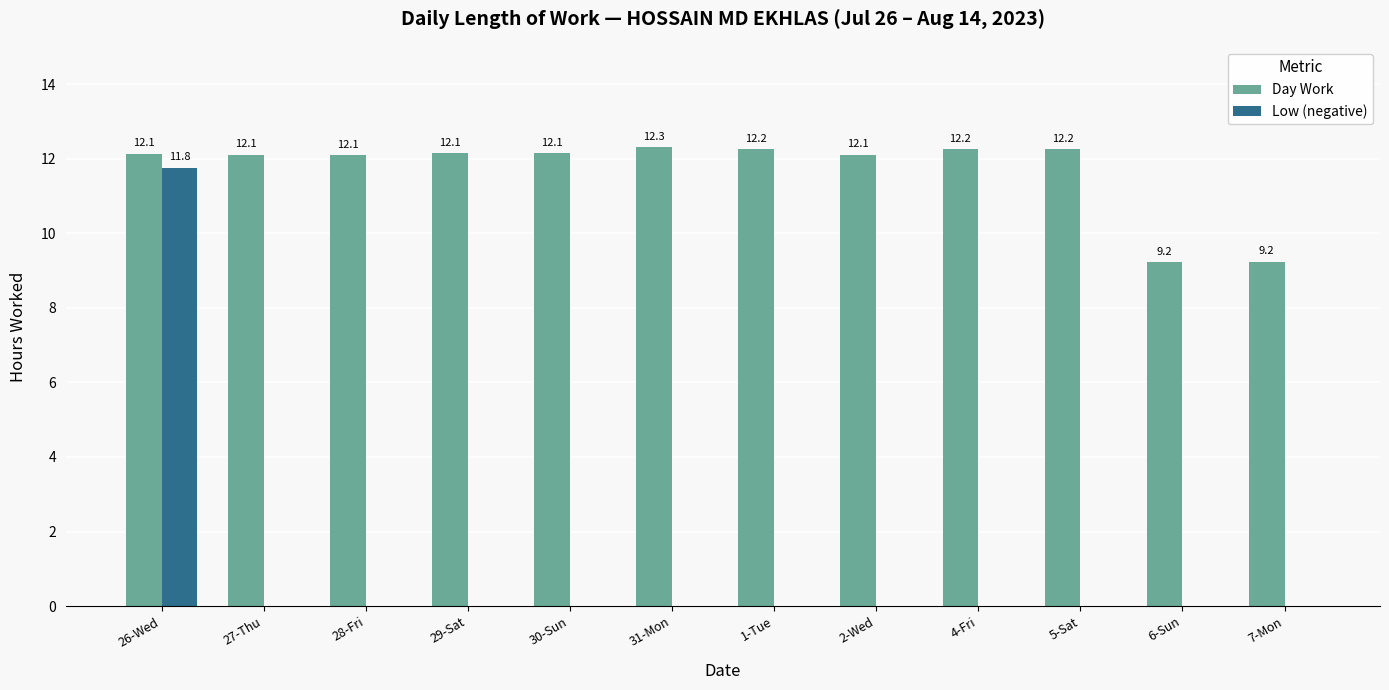

Which series changed the most between 30-Sun and 6-Sun?

Day Work